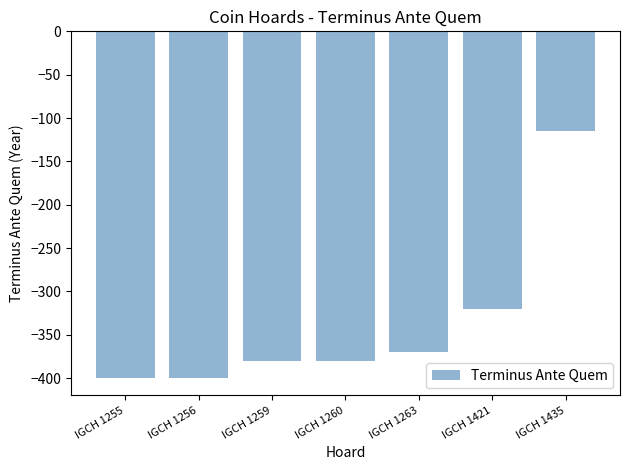

Count the number of categories in the chart.

7